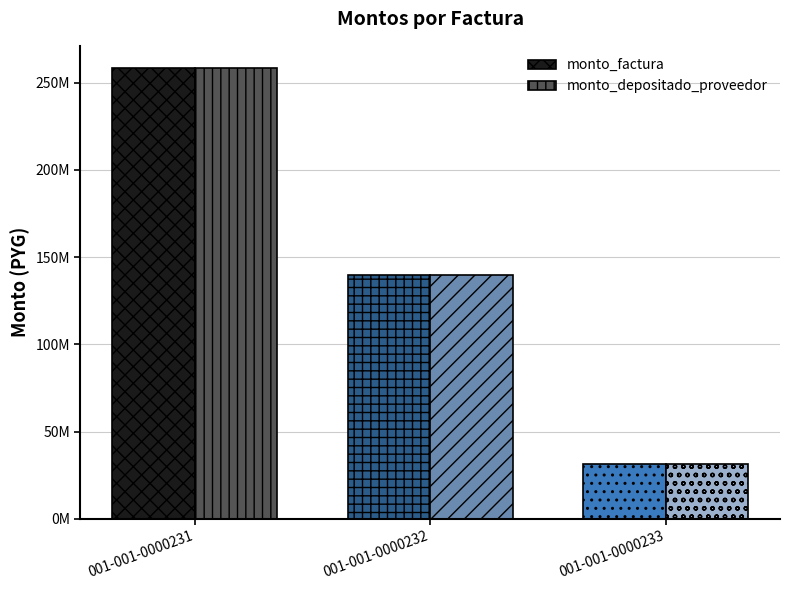

What are all the series names shown in the legend?

monto_factura, monto_depositado_proveedor